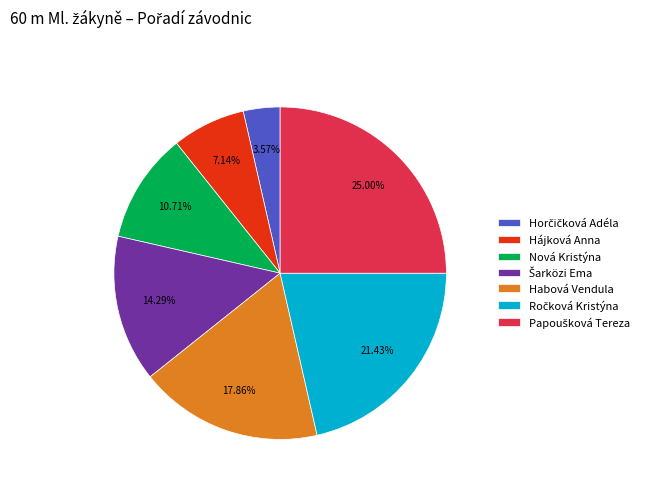

Is Habová Vendula the majority of the pie?

No